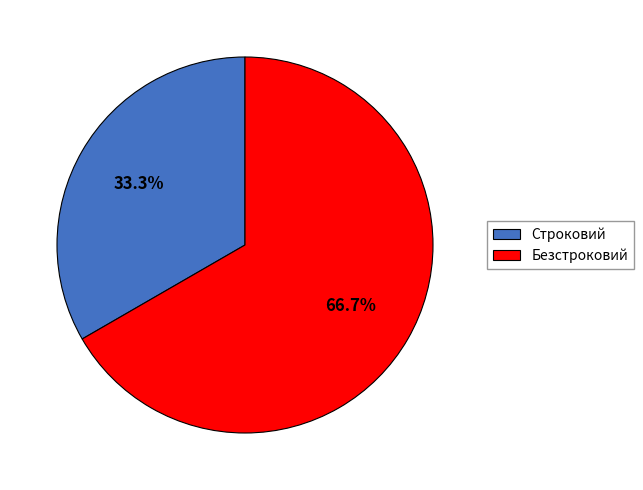

How many segments does this pie chart have?

2